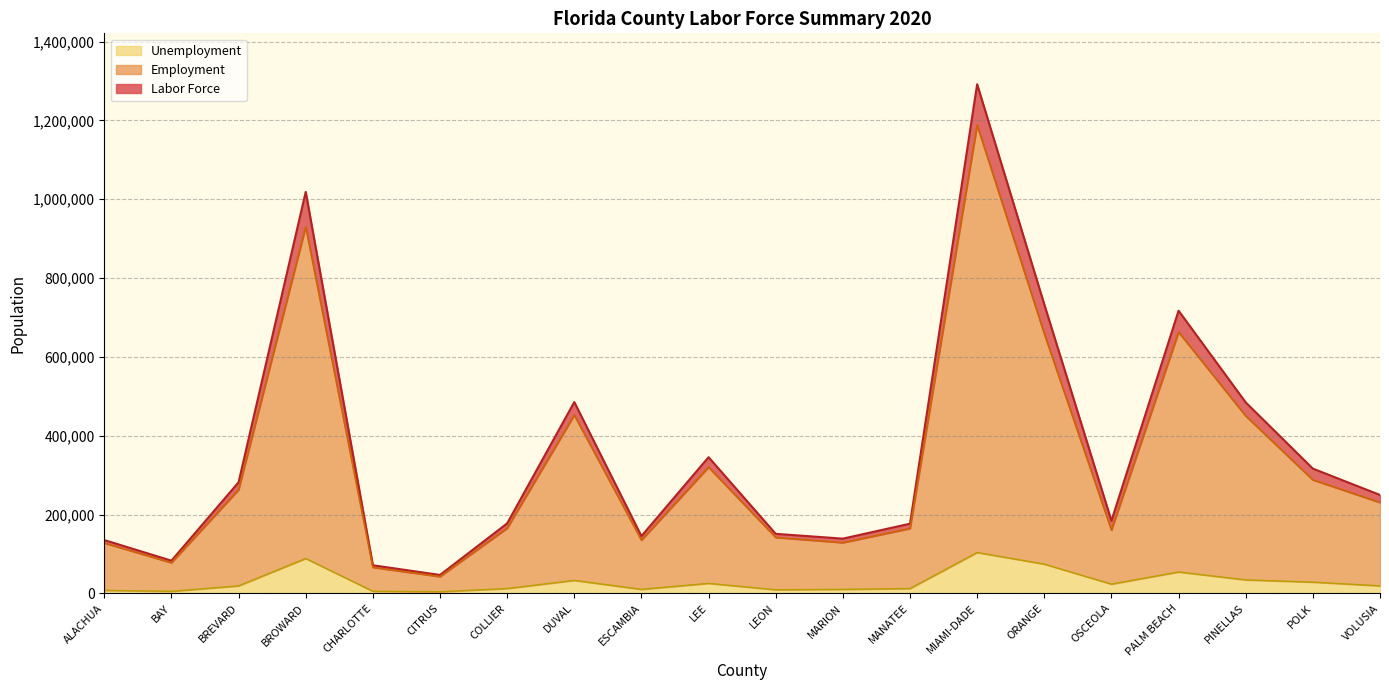

Which label corresponds to the smallest value in the chart?

CITRUS